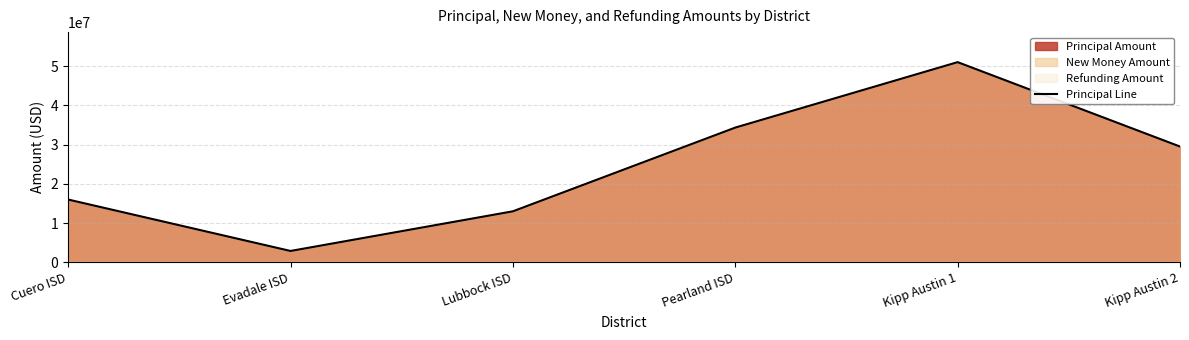

What is the label of the 4th point from the right?

Lubbock ISD